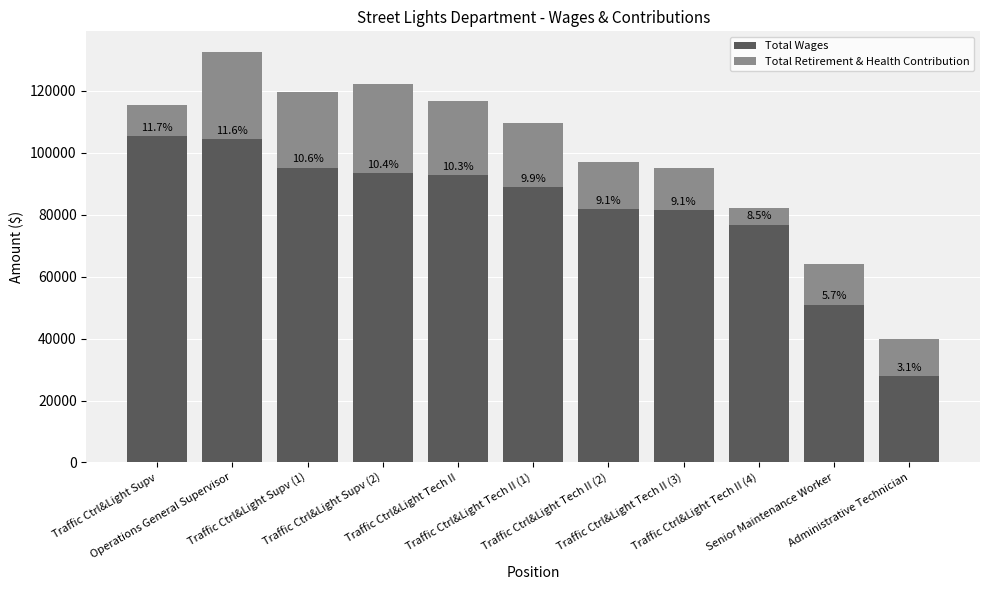

What are all the series names shown in the legend?

Total Wages, Total Retirement & Health Contribution